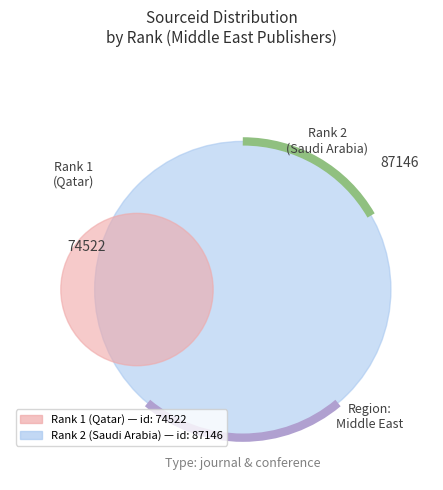

How much of the chart is everything except 1?

53.9%